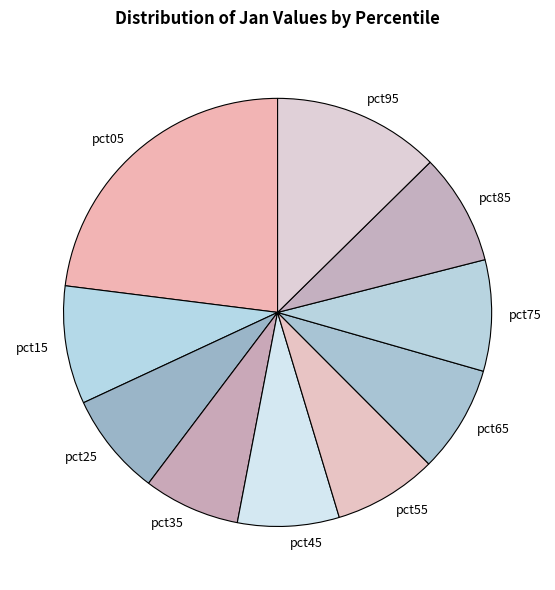

What is the largest slice in the pie chart?

pct05